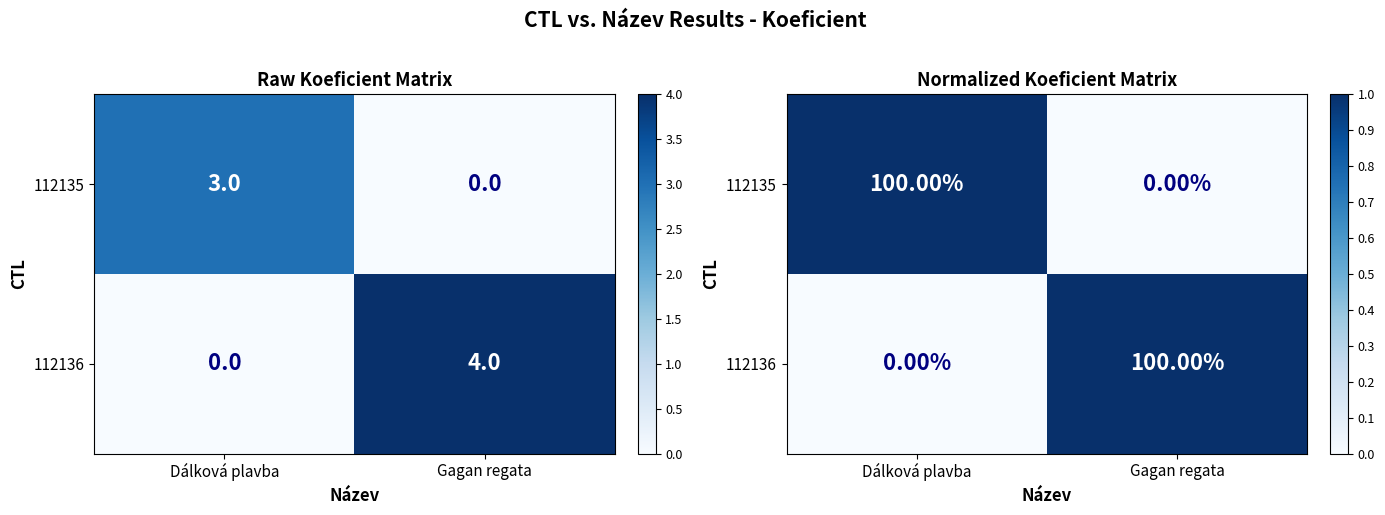

List the series in order of their peak value, lowest first.

112135, 112136